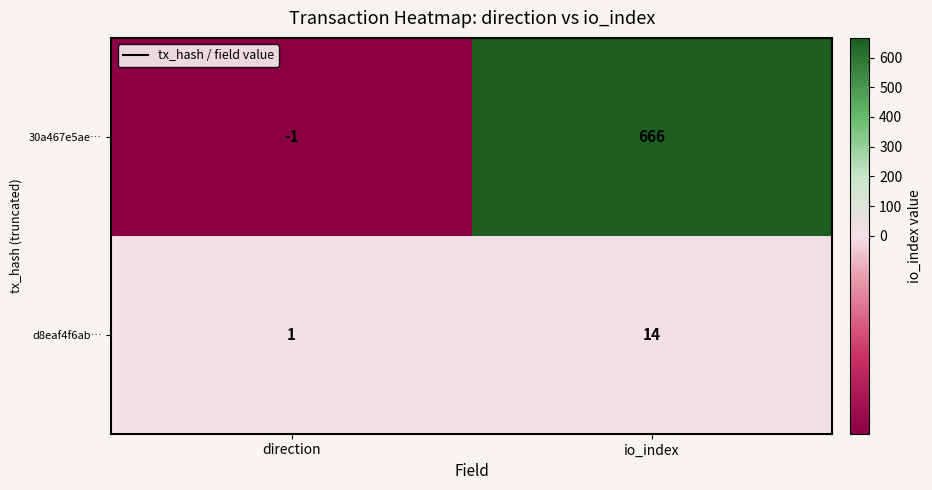

What is the sum of the d8eaf4f6ab… values at io_index and direction?

15